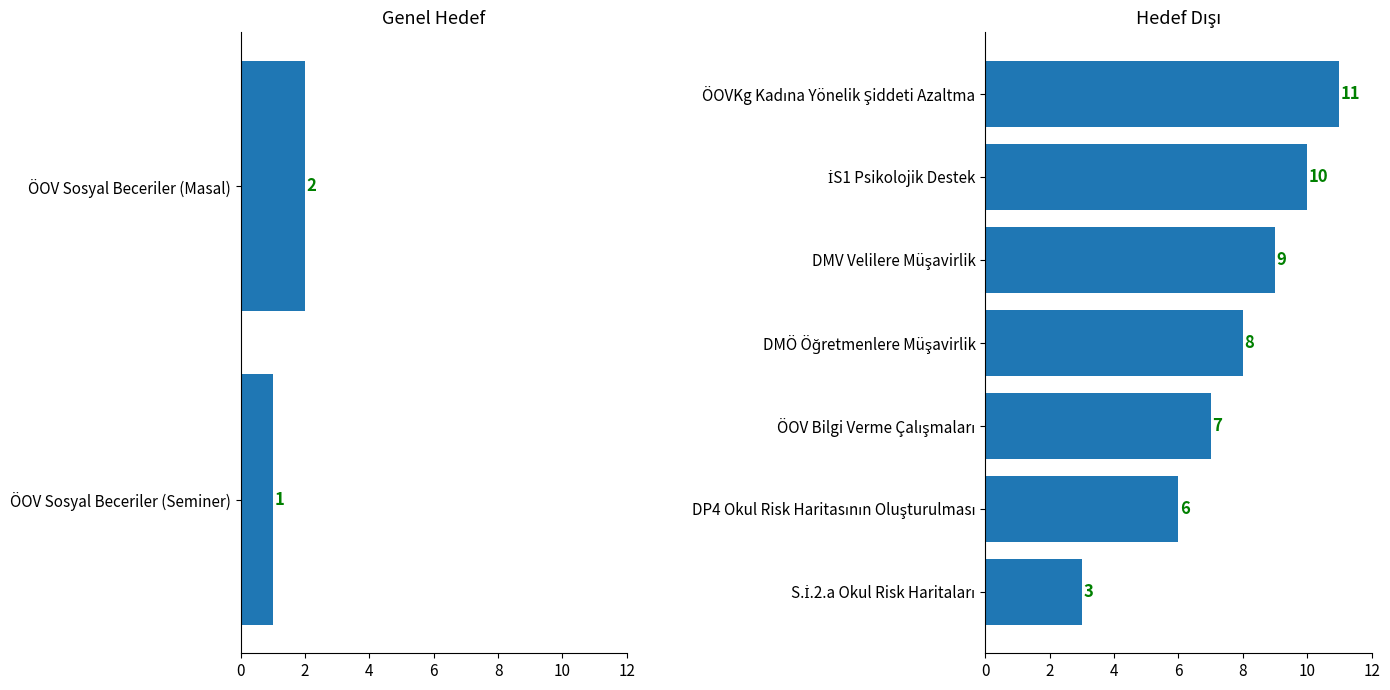

What is the sum of all values?

57